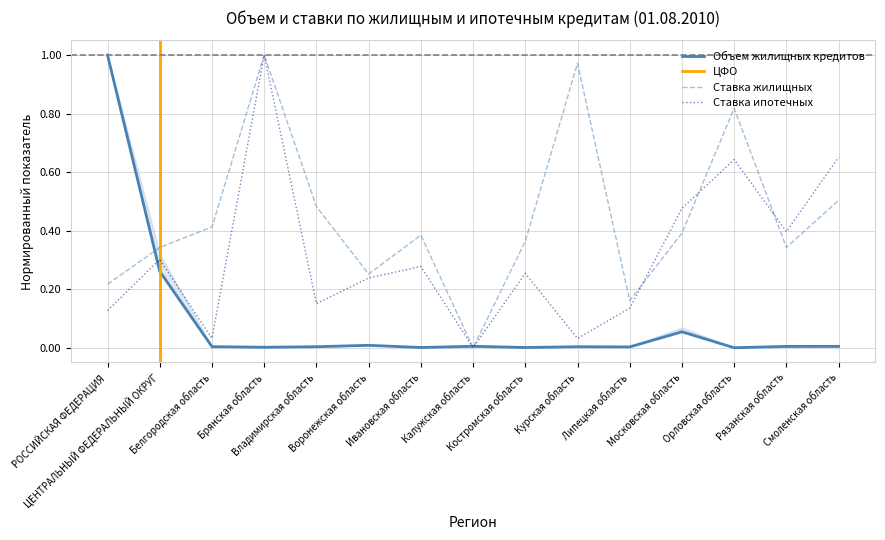

Is the value of Ставка жилищных (год) at ЦЕНТРАЛЬНЫЙ ФЕДЕРАЛЬНЫЙ ОКРУГ greater than the value of Объем кредитов всего at Ивановская область?

Yes